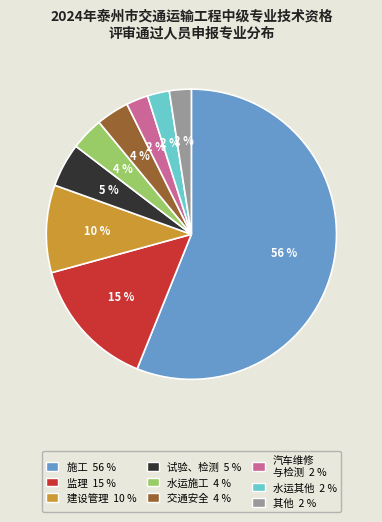

To the nearest percent, what is the difference between the largest and smallest slice percentages?

54%